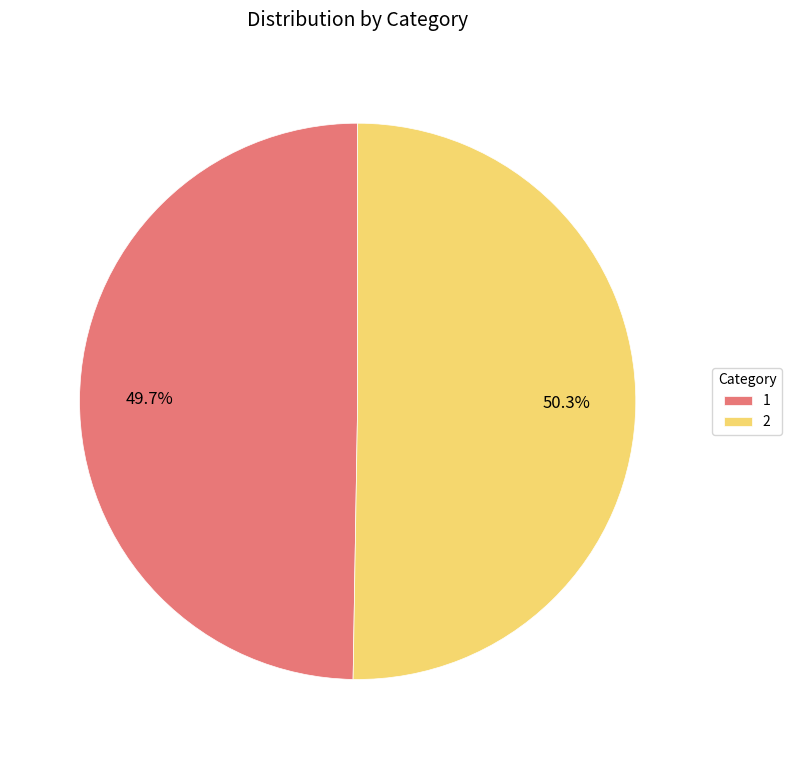

How many segments does this pie chart have?

2